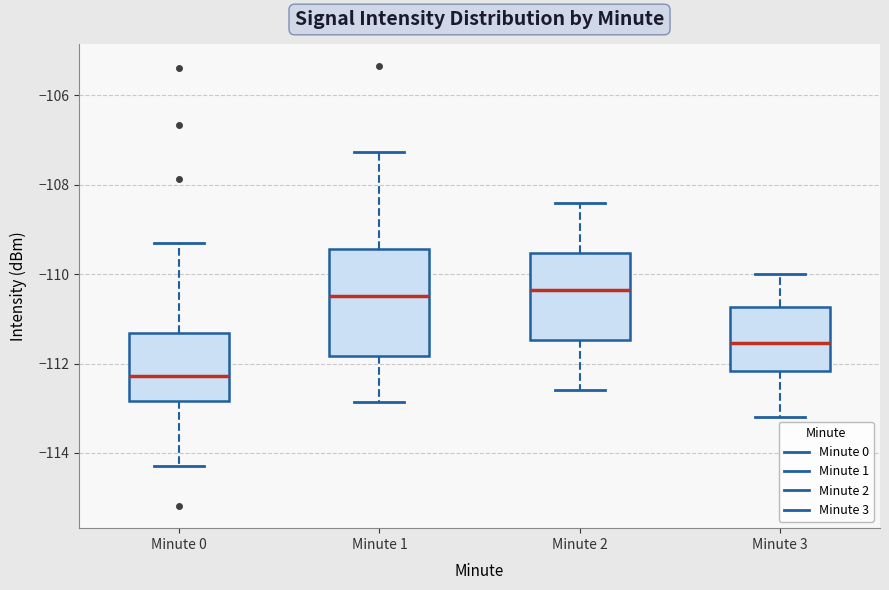

Which box's median line is the lowest?

Minute 0